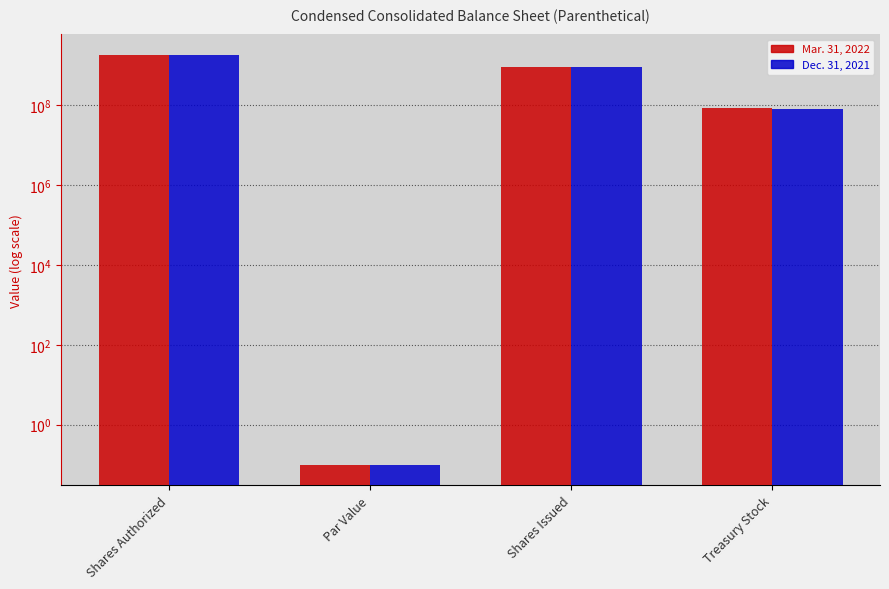

What is the total value across all series at Treasury Stock?

165793383.0